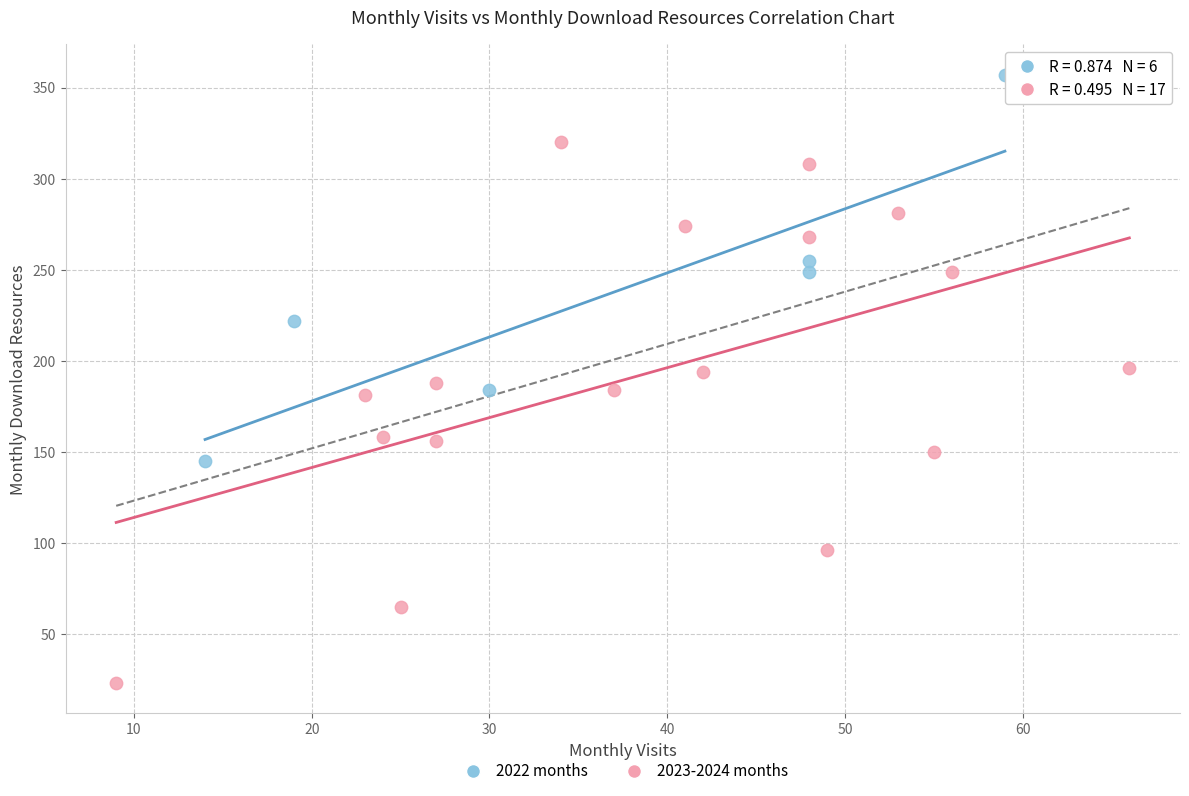

Which series contains the highest Y value?

2022 months